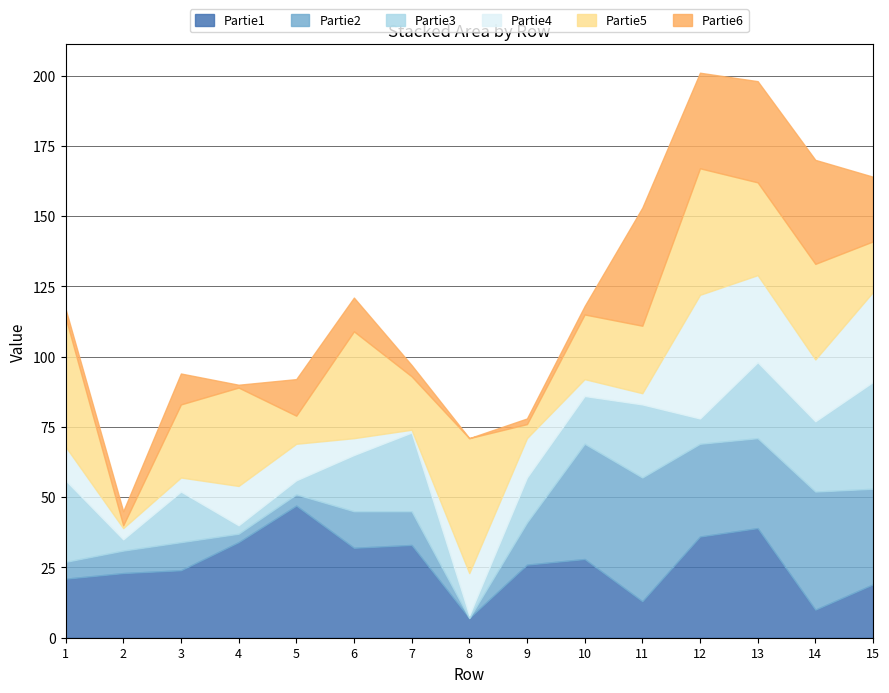

What is the lowest value of the Partie3 series?

1